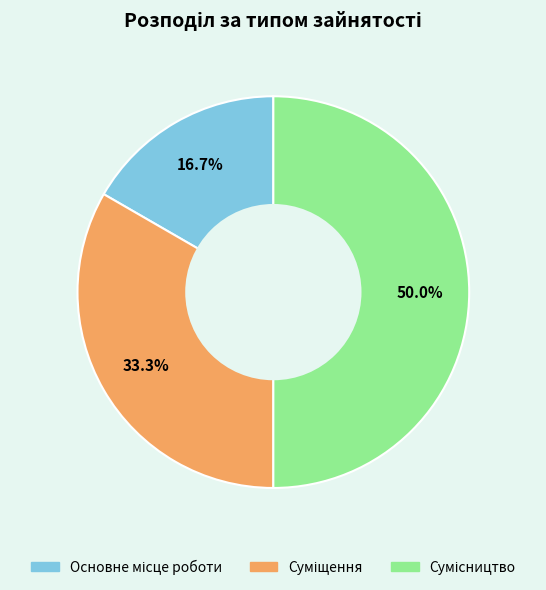

How many segments does this pie chart have?

3